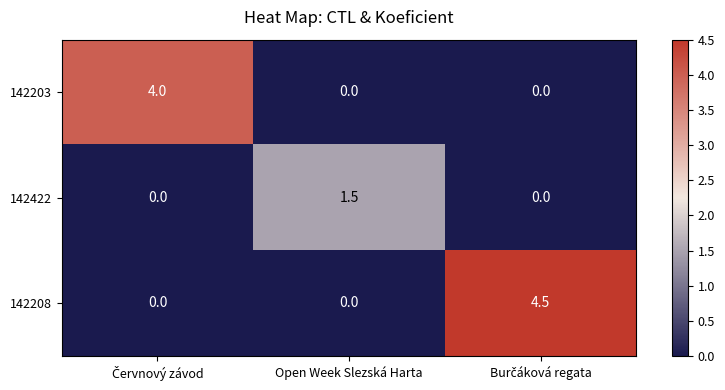

True or false: 142203 has a value of 1.5 at Open Week Slezská Harta.

False